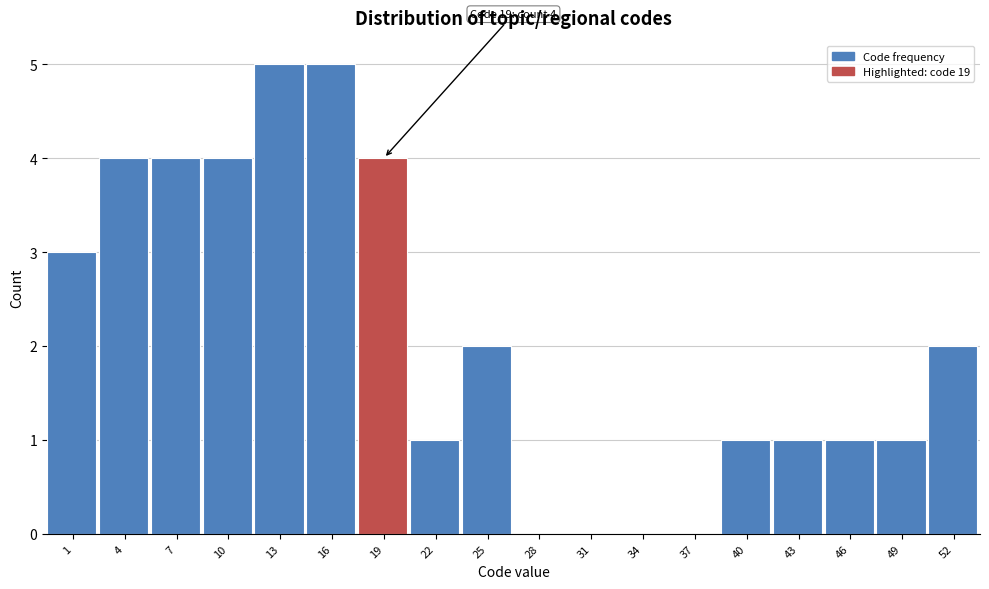

Reading right to left, list all the values displayed in this chart.

52=2	49=1	46=1	43=1	40=1	37=0	34=0	31=0	28=0	25=2	22=1	19=4	16=5	13=5	10=4	7=4	4=4	1=3